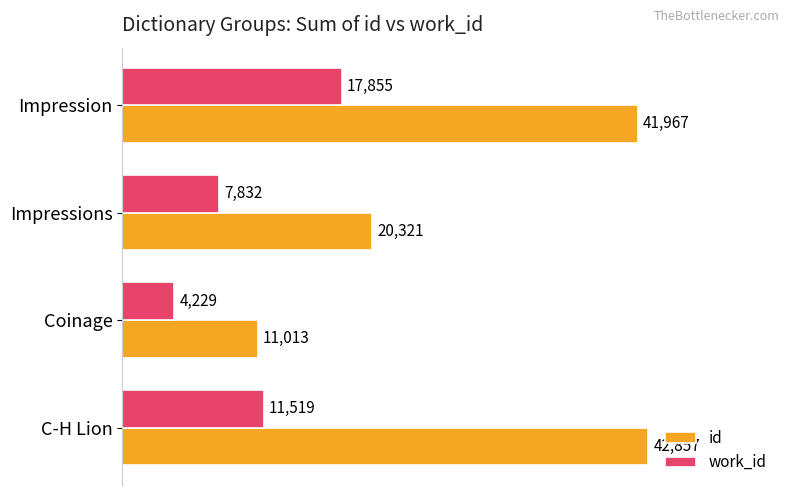

What is the approximate value of work_id at Impressions, to the nearest 50?

7850